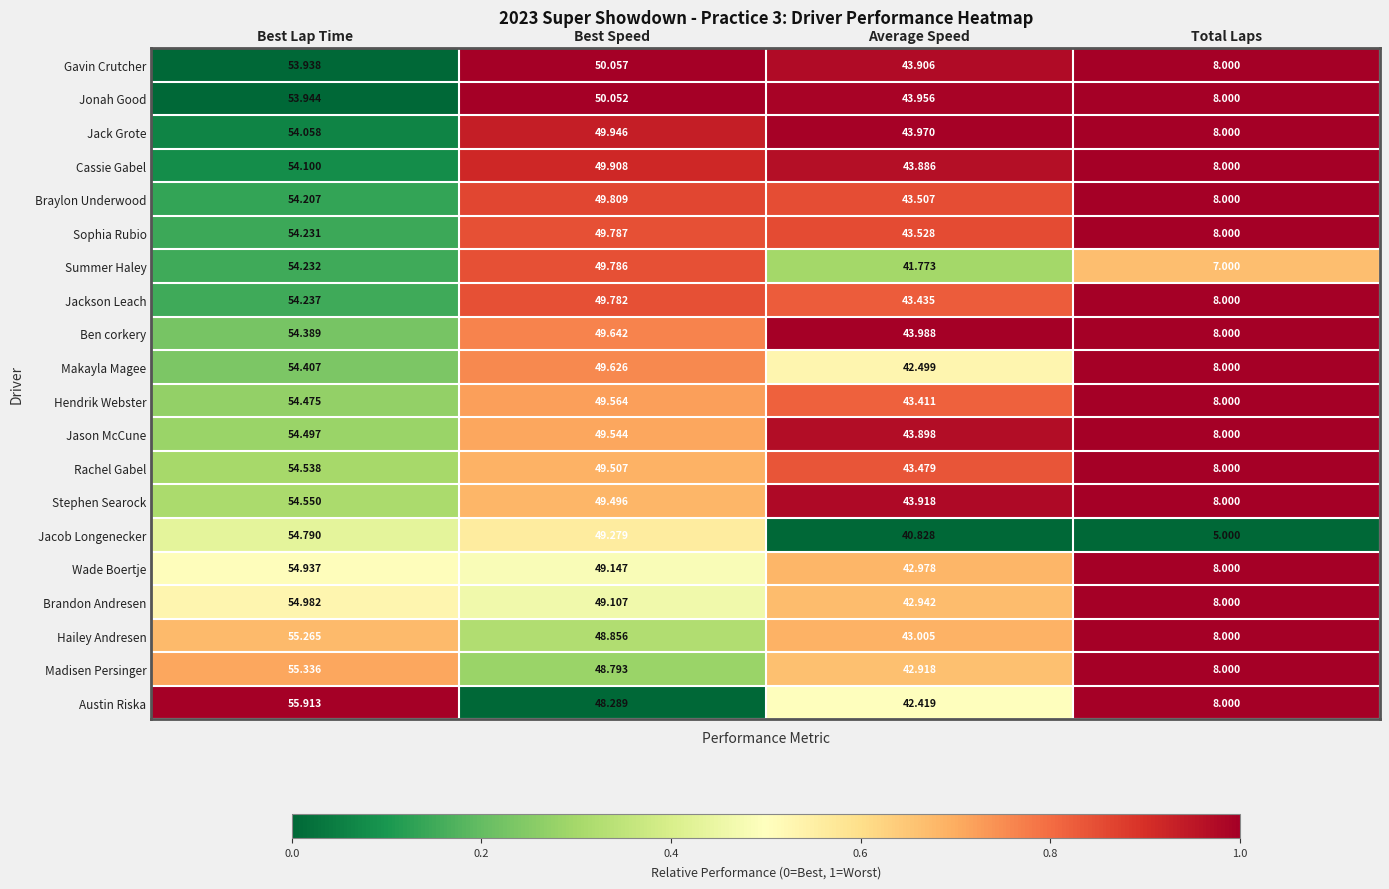

Which series has the largest total across all categories?

Ben corkery